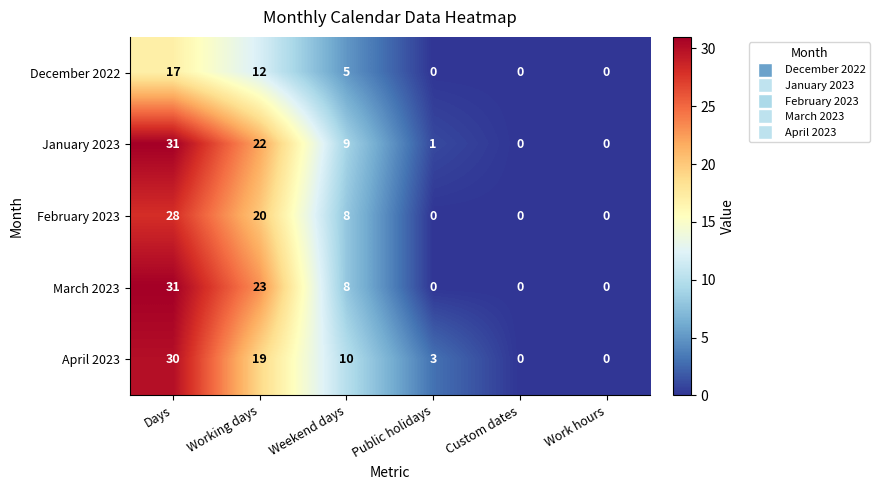

The value of December 2022 at Public holidays is 0. True or false?

True